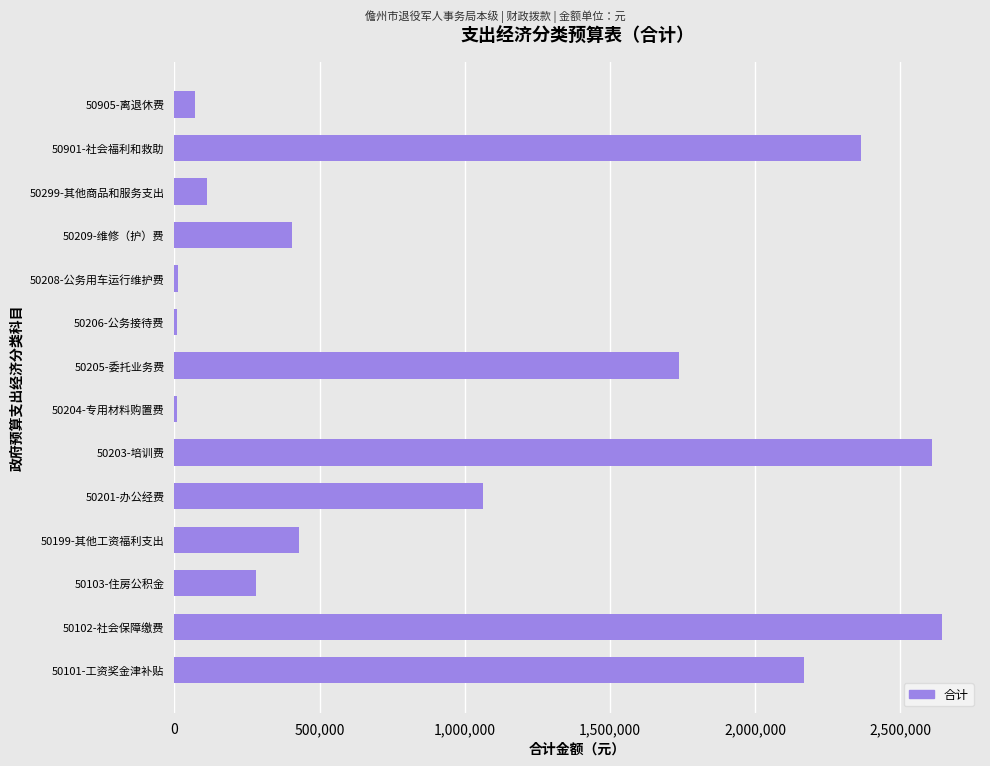

The value at 50102-社会保障缴费 is 2641828.7. True or false?

True